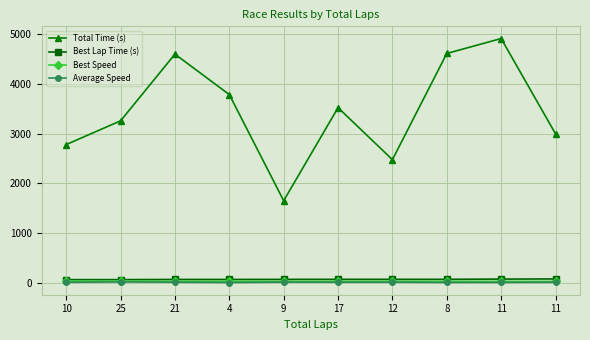

Count the number of categories in the chart.

10